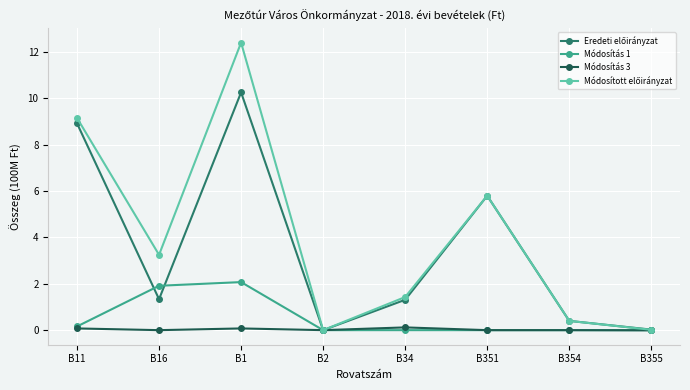

What is the greatest value displayed?

12.4